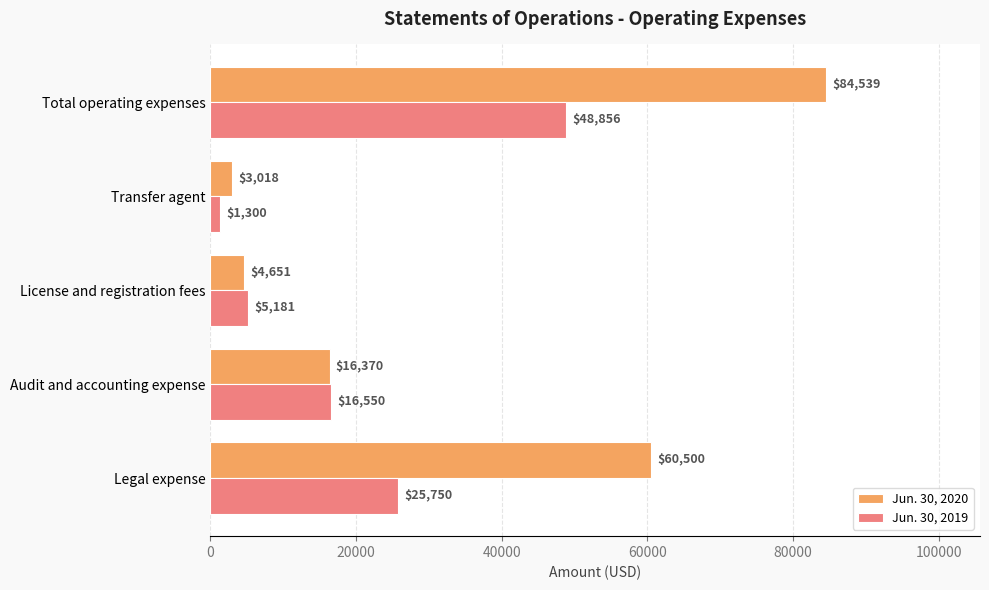

Which series has the largest total across all categories?

Jun. 30, 2020